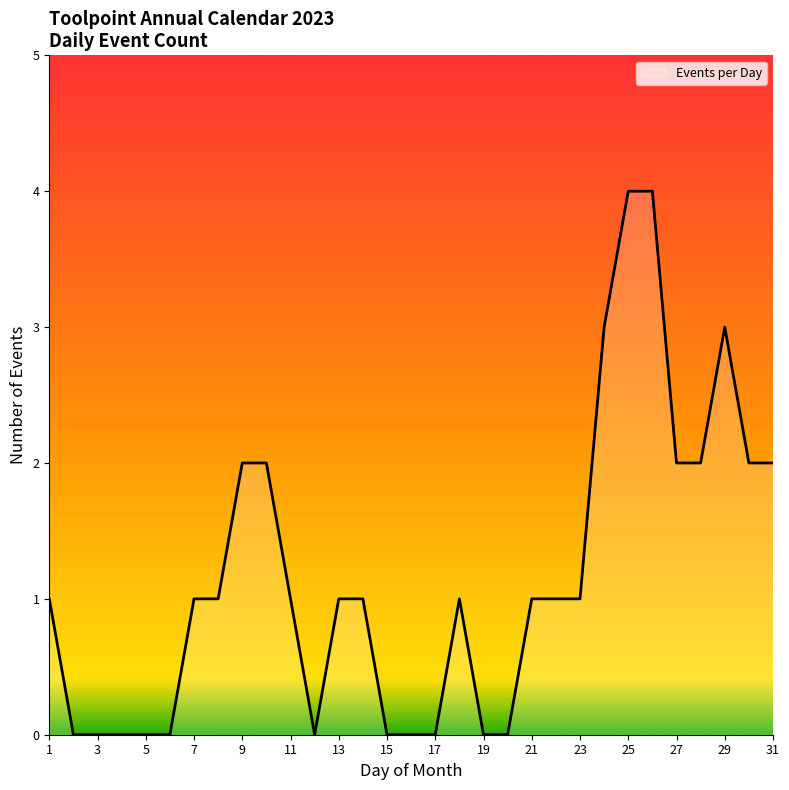

Reading left to right, transcribe all the data shown in this chart.

1	0	0	0	0	0	1	1	2	2	1	0	1	1	0	0	0	1	0	0	1	1	1	3	4	4	2	2	3	2	2